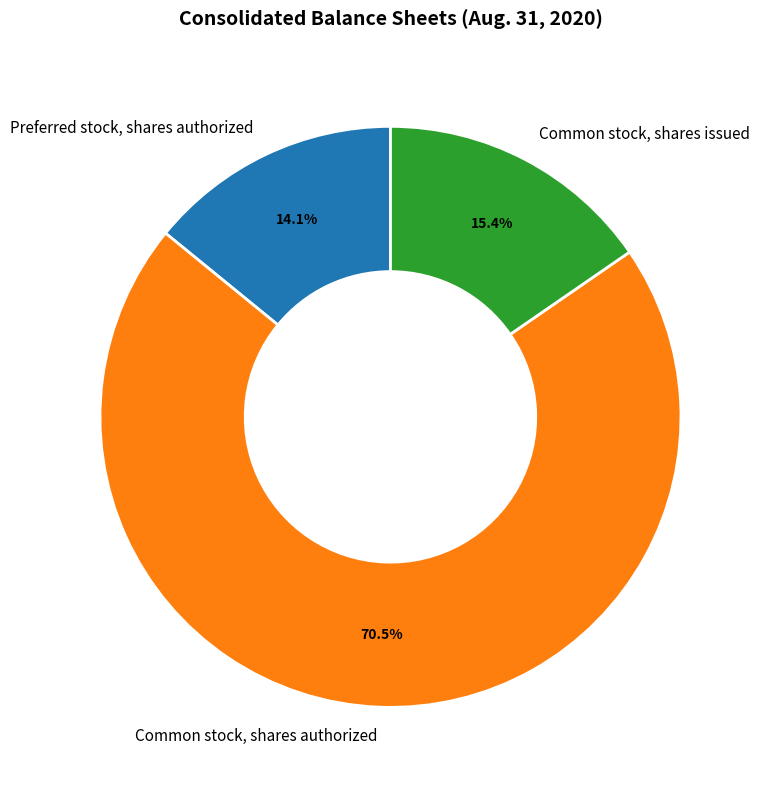

What is the largest slice in the pie chart?

Common stock, shares authorized